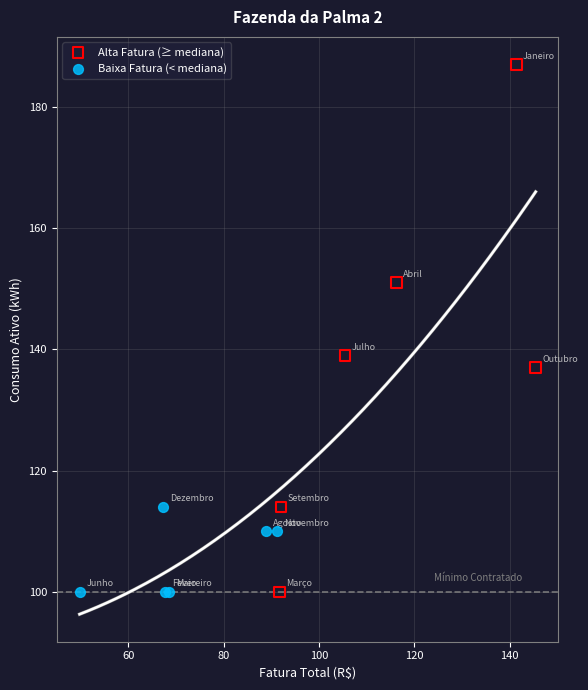

What are all the series names shown in the legend?

Alta Fatura (≥ mediana), Baixa Fatura (< mediana)